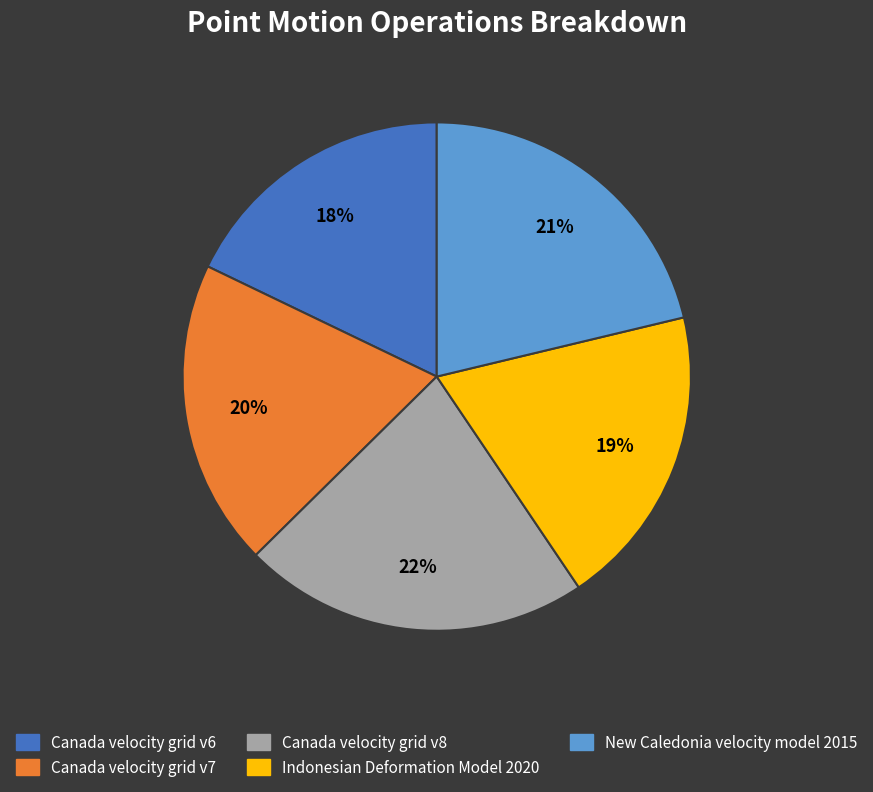

To the nearest percent, what is the difference between the largest and smallest slice percentages?

4%